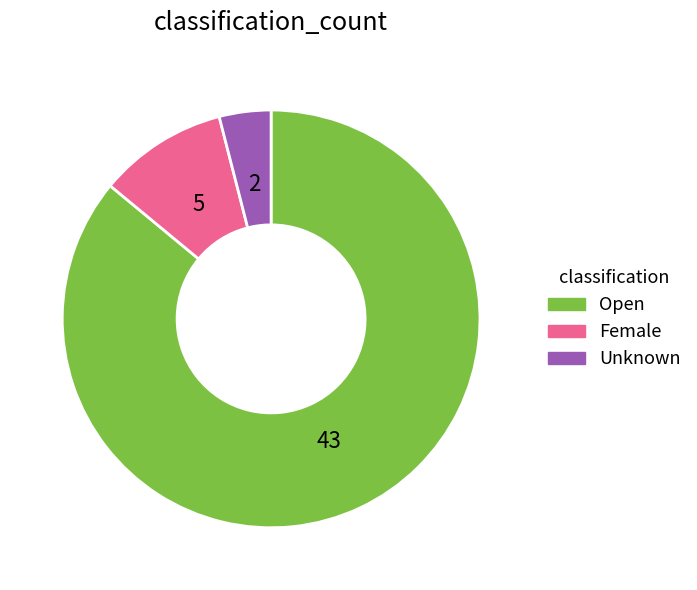

What is the ratio of the value at Open to the value at Unknown?

21.5